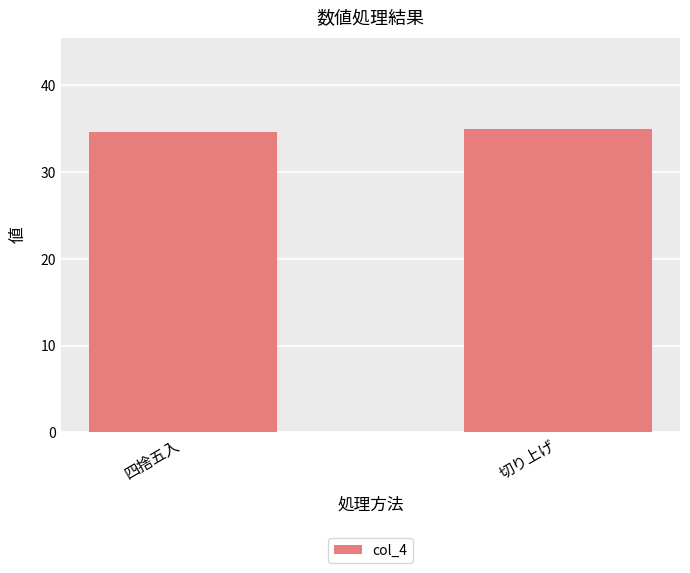

What is the ratio of the value at 切り上げ to the value at 四捨五入?

1.0